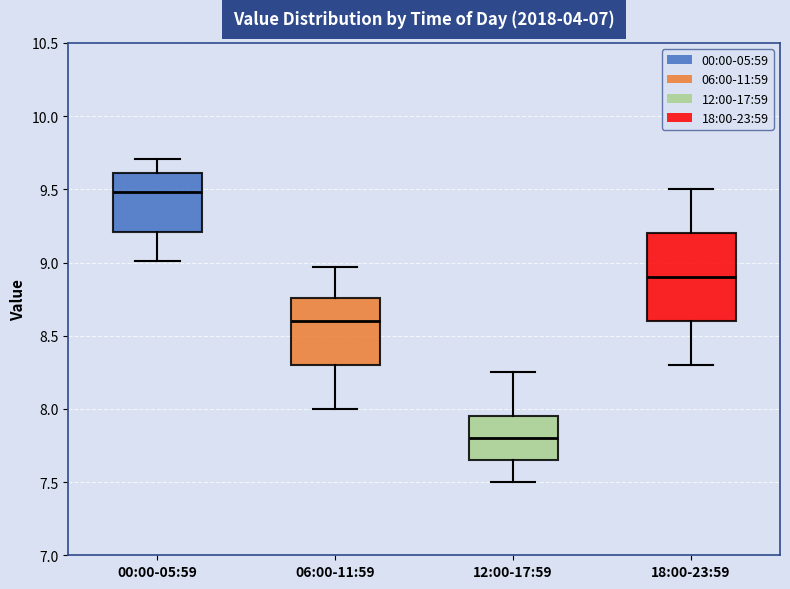

Reading left to right, transcribe this box plot: for each box, give where its median line is, the range the box spans, and where its two whiskers end, as read against the y-axis. The values are not printed on the chart, so give them approximately, as read against the axis.

00:00-05:59: median 9.50, box 9.20 to 9.60, whiskers 9.00 to 9.70
06:00-11:59: median 8.60, box 8.30 to 8.75, whiskers 8.00 to 8.95
12:00-17:59: median 7.80, box 7.65 to 7.95, whiskers 7.50 to 8.25
18:00-23:59: median 8.90, box 8.60 to 9.20, whiskers 8.30 to 9.50